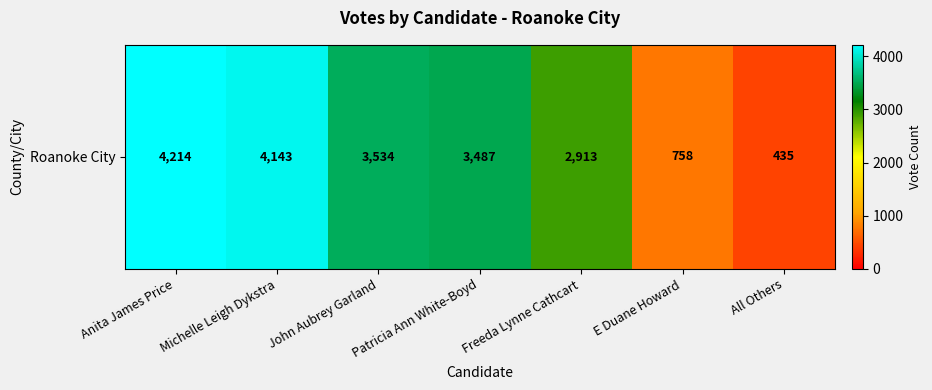

Reading left to right, list all the values displayed in this chart.

Anita James Price=4214	Michelle Leigh Dykstra=4143	John Aubrey Garland=3534	Patricia Ann White-Boyd=3487	Freeda Lynne Cathcart=2913	E Duane Howard=758	All Others=435